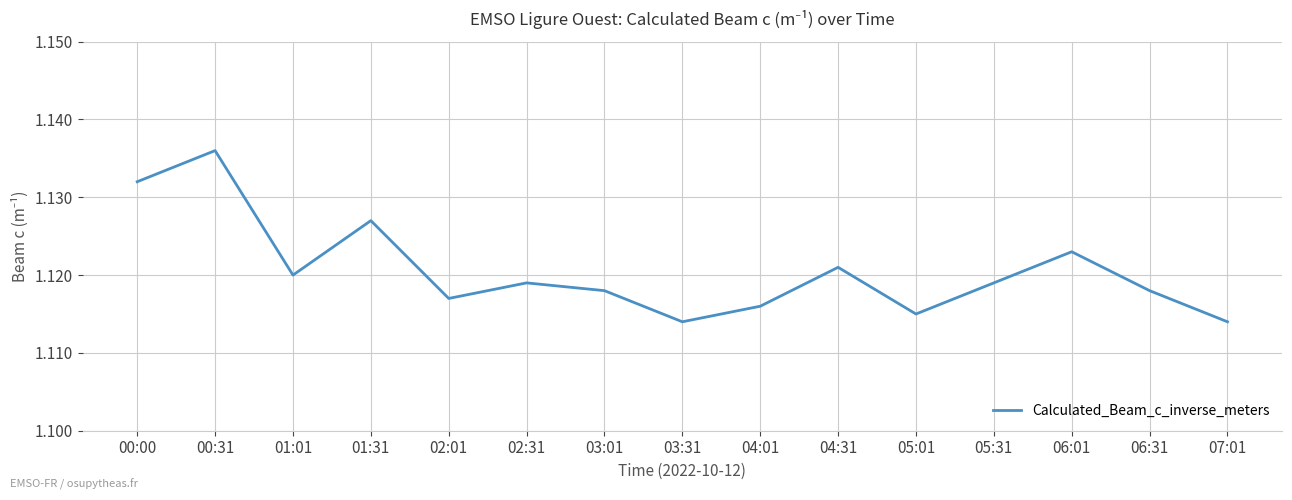

Is it true that the value at 02:01 is 0.5?

False